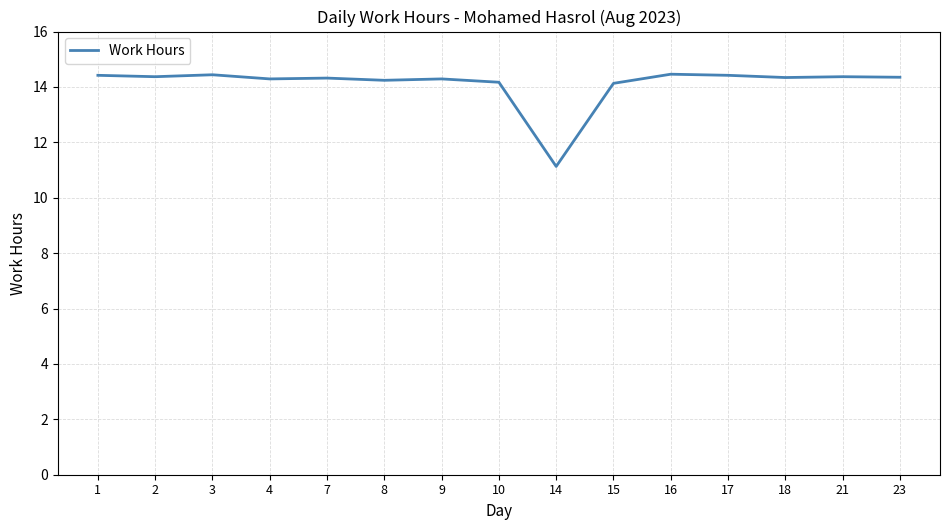

The chart shows a value of 3.9 at 10. True or false?

False